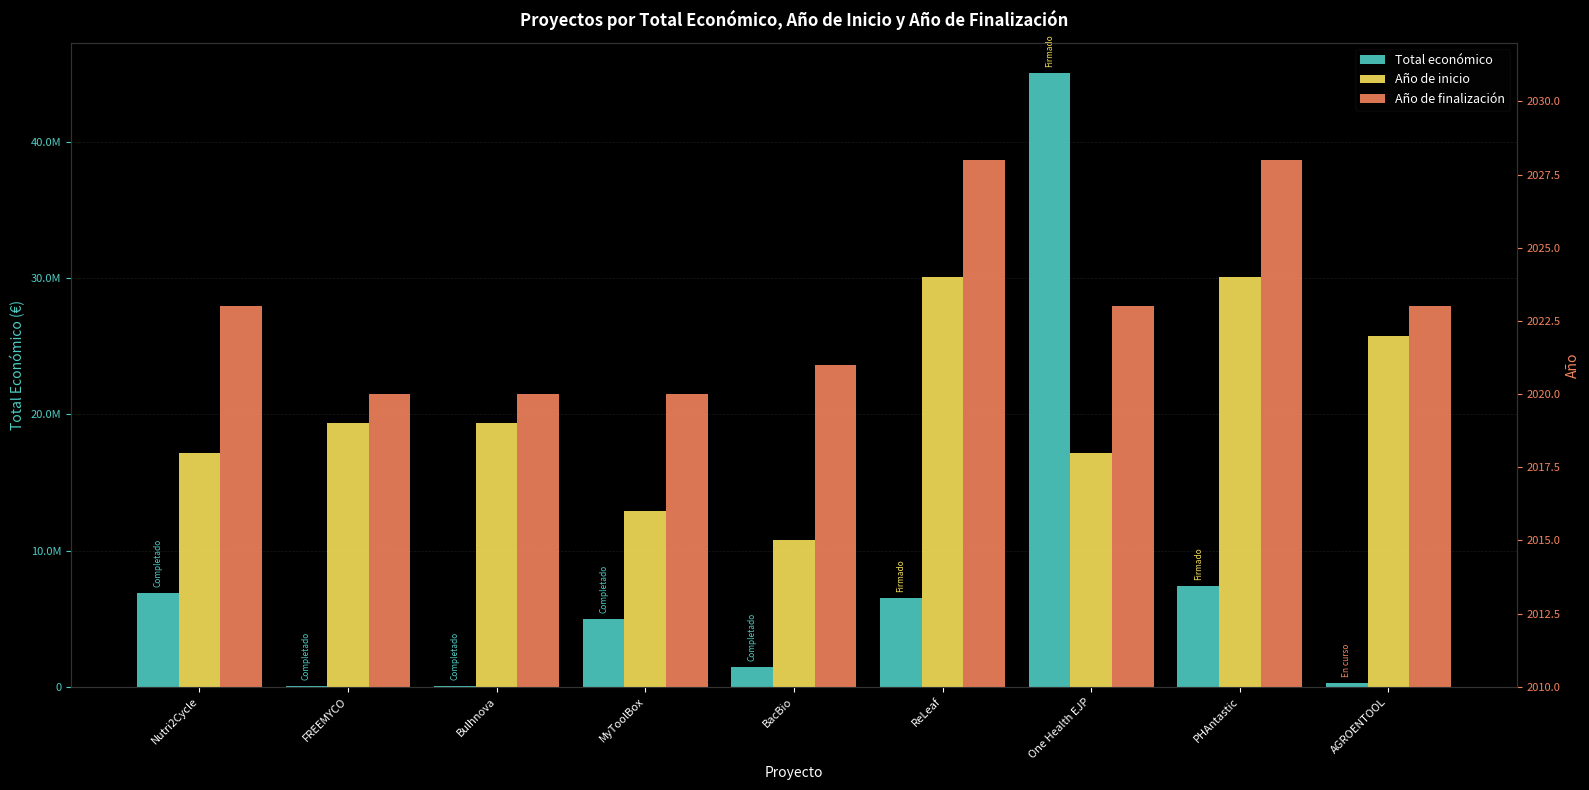

Between BacBio and AGROENTOOL, which series saw the biggest shift?

Total económico